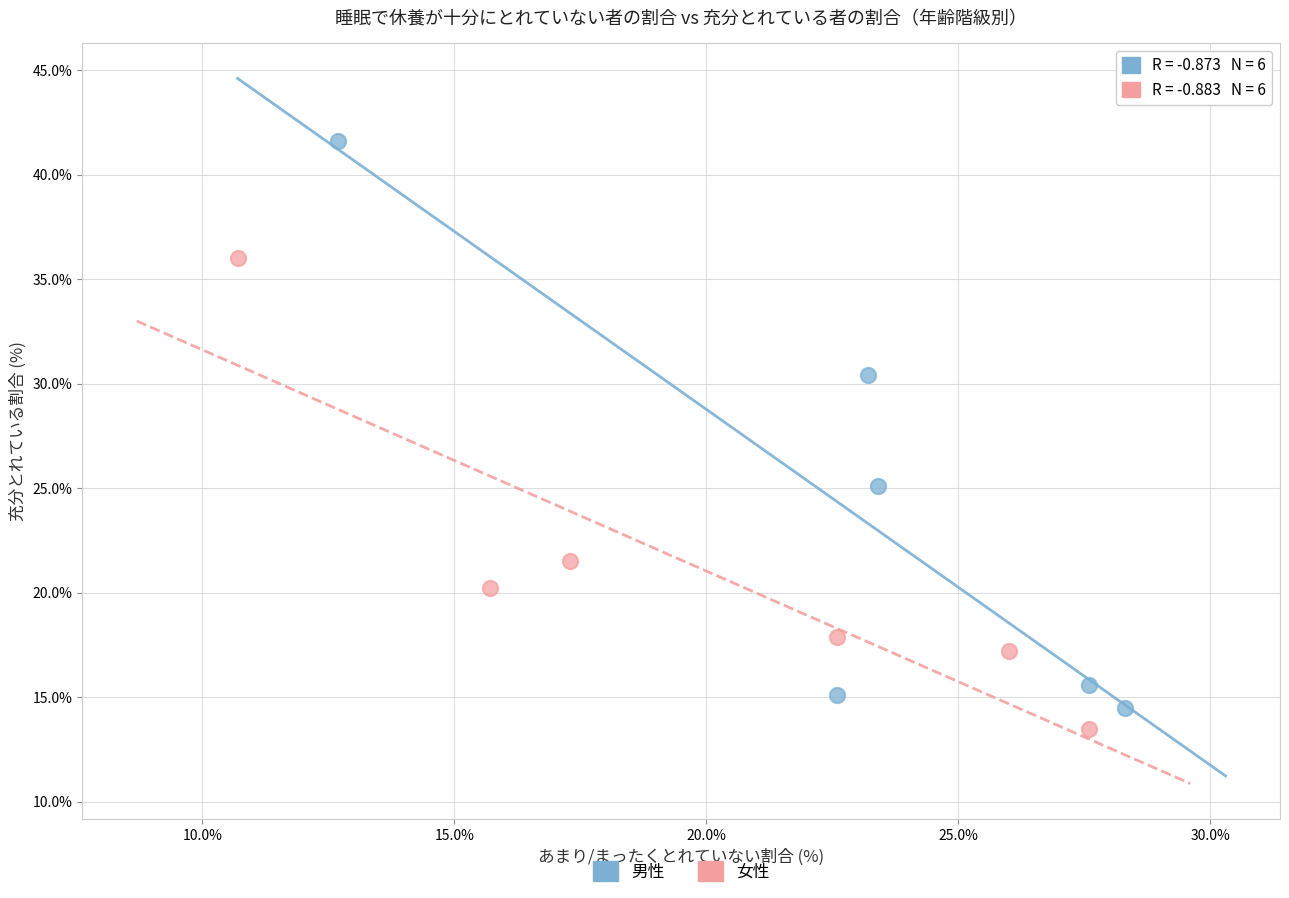

Which series contains the lowest Y value?

女性